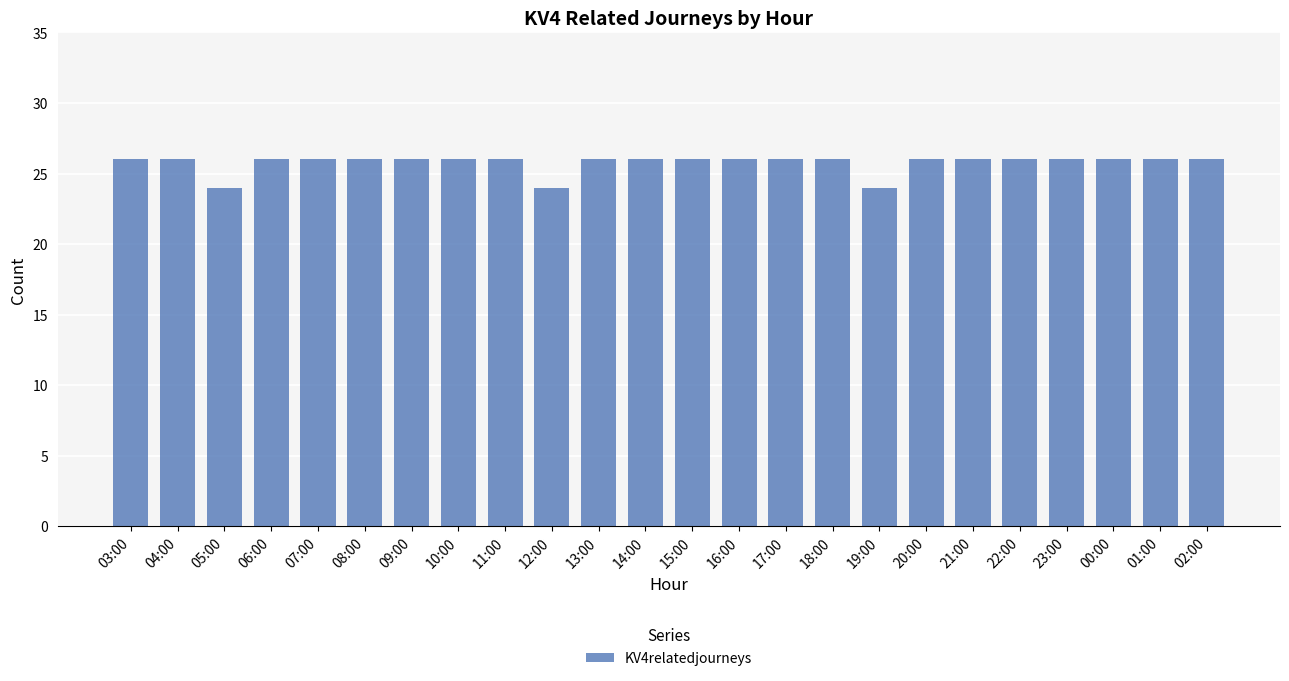

The value at 21:00 is 26. True or false?

True